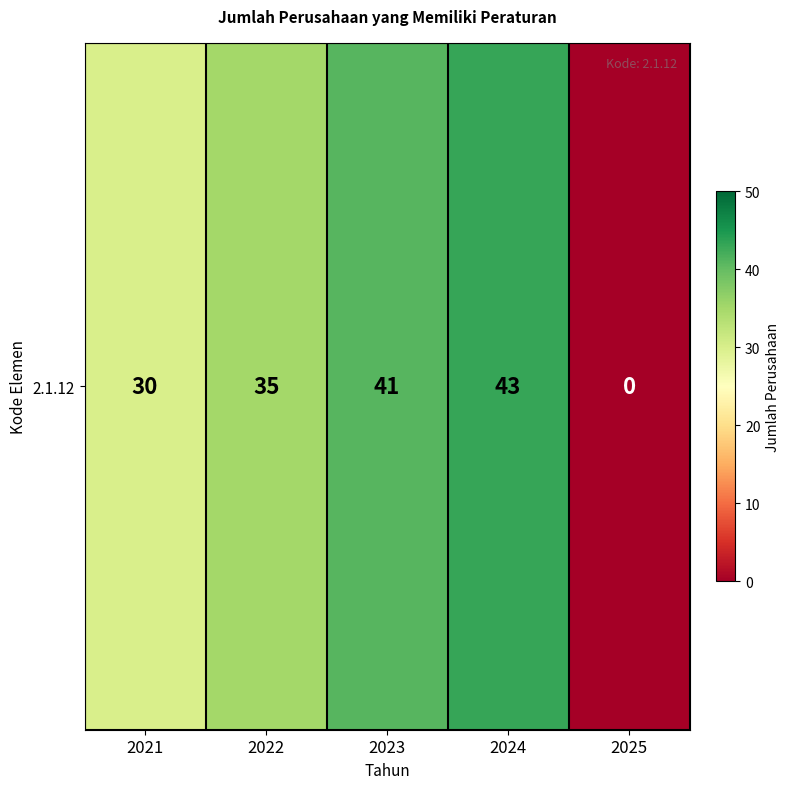

What is the difference between the second highest and minimum values?

41